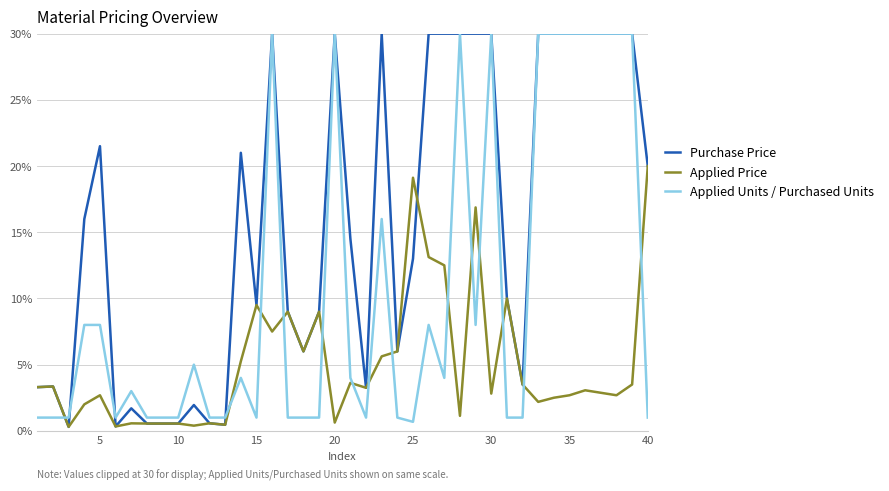

True or false: Applied Price and Applied Units / Purchased Units intersect in this chart.

True